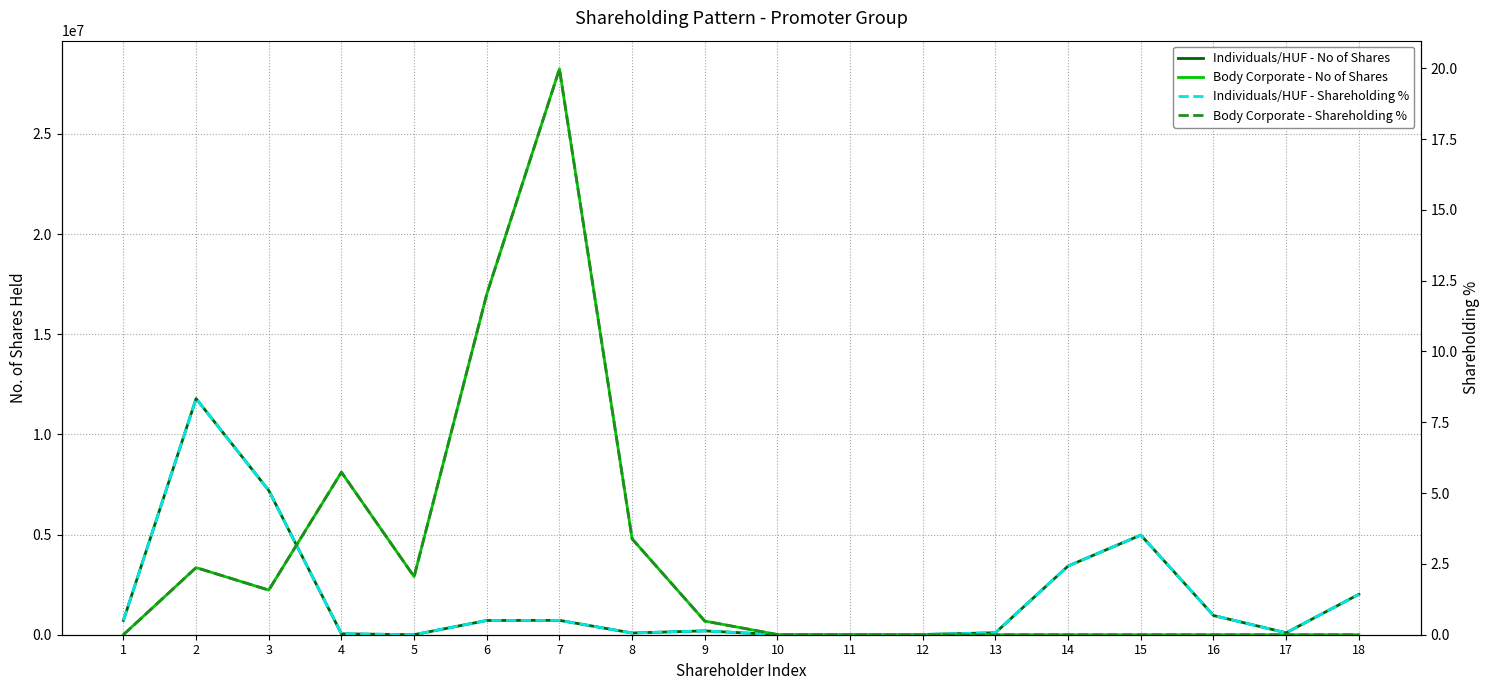

Where is Individuals/HUF - No of Shares nearest to the value 5894046?

15